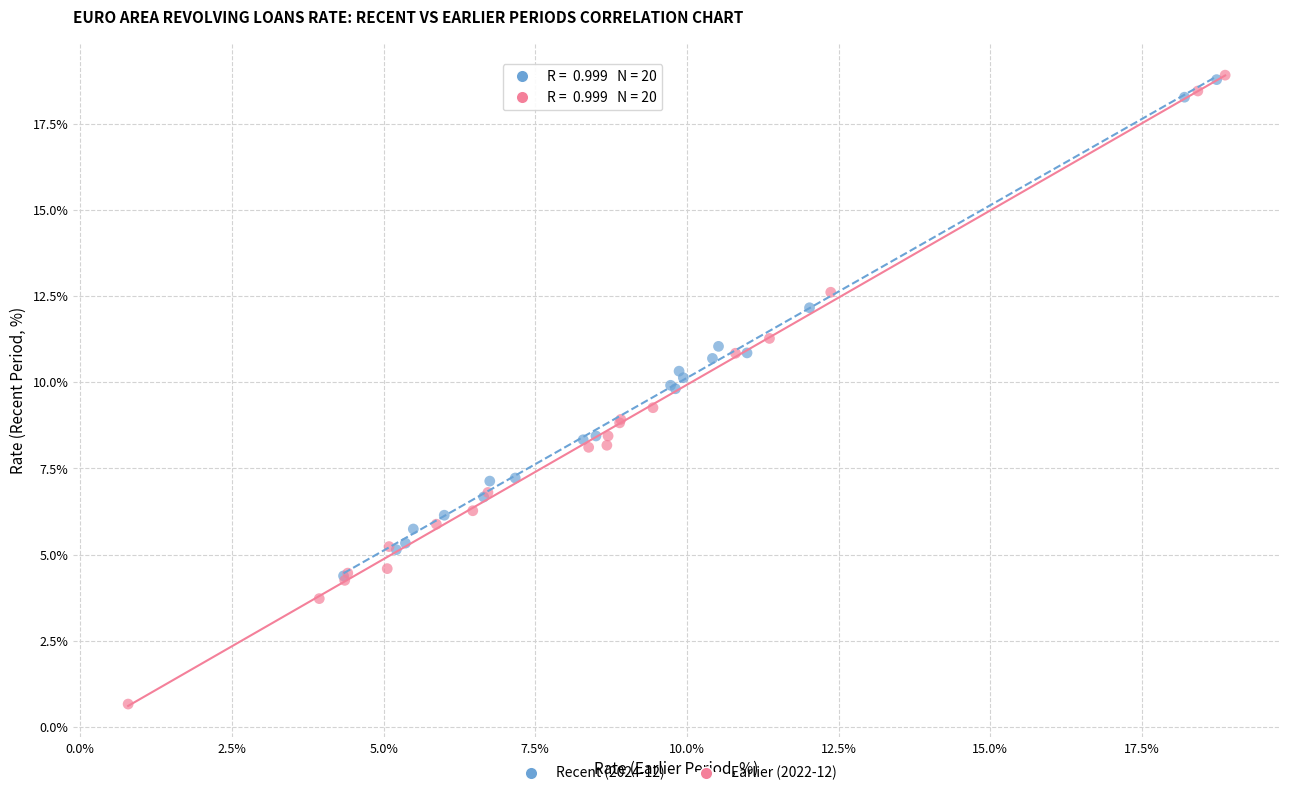

Which series contains the lowest Y value?

Earlier (2022-12)